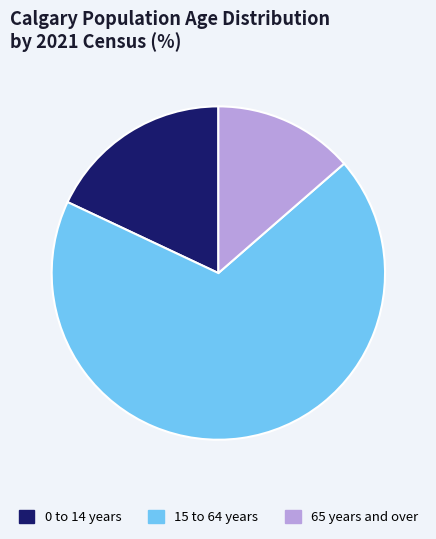

Does 0 to 14 years account for over 50% of the chart?

No